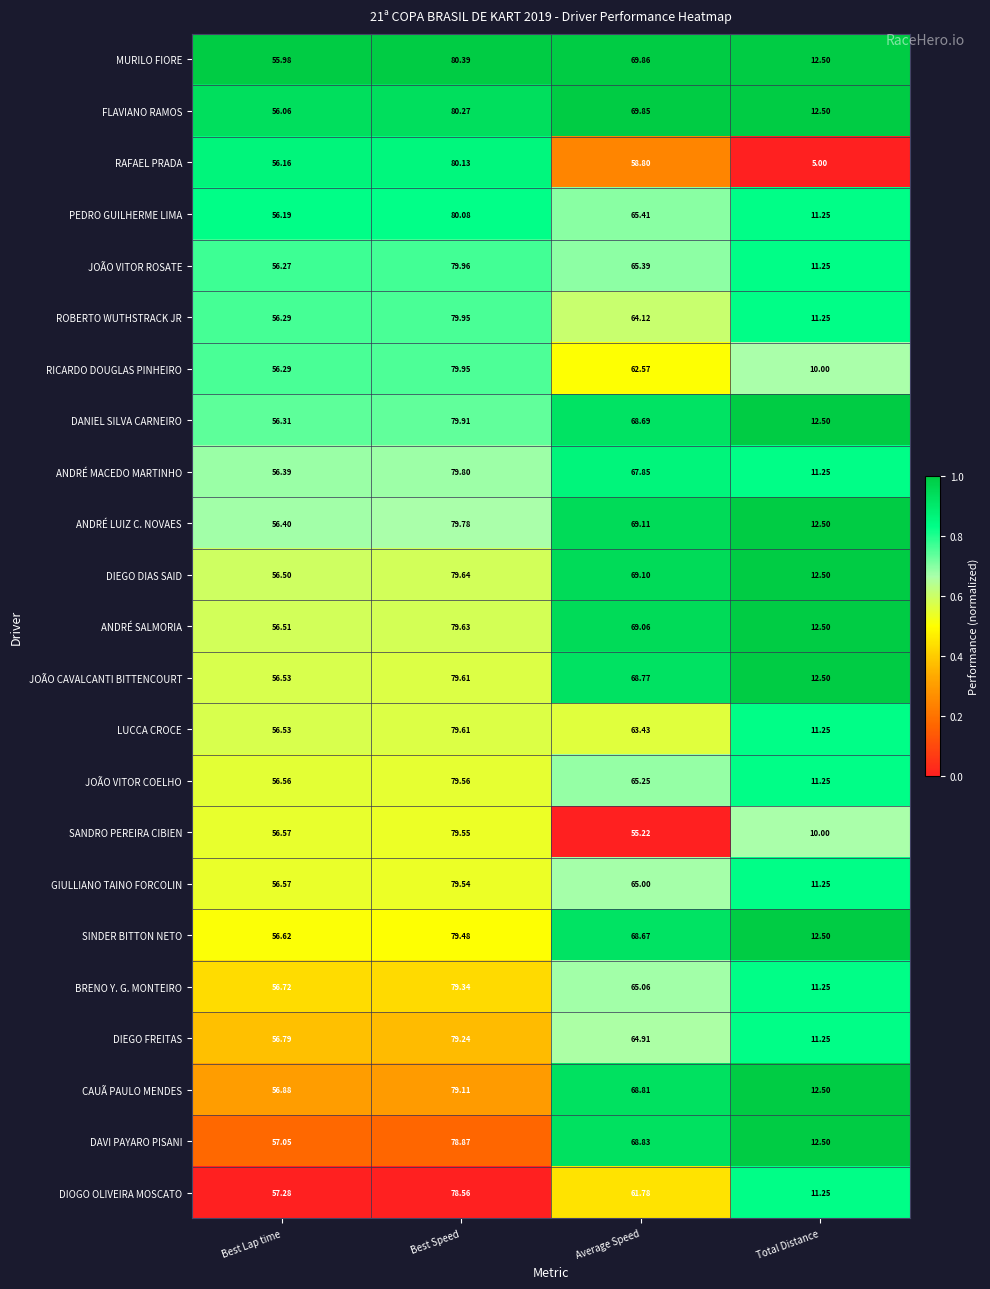

Which label corresponds to the largest value in the chart?

Best Speed